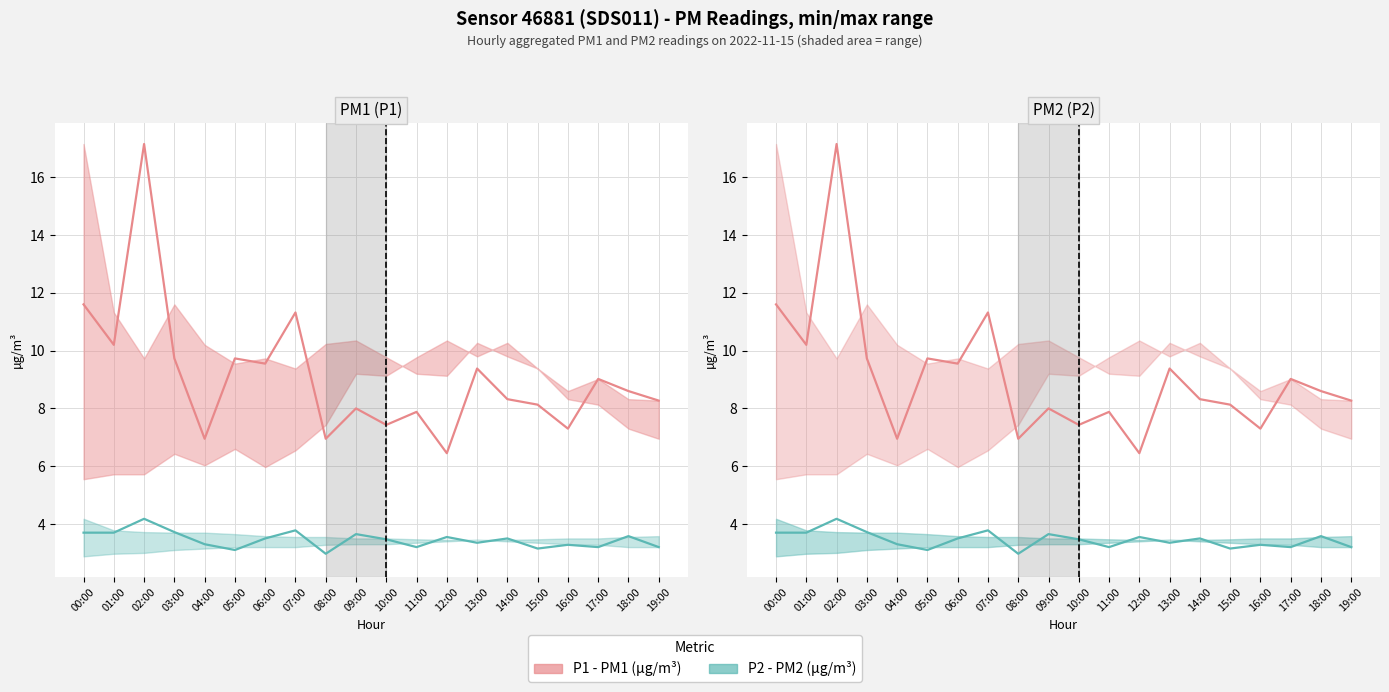

True or false: P1 (µg/m³) (mean) has a value of 17.1 at 02:00.

True